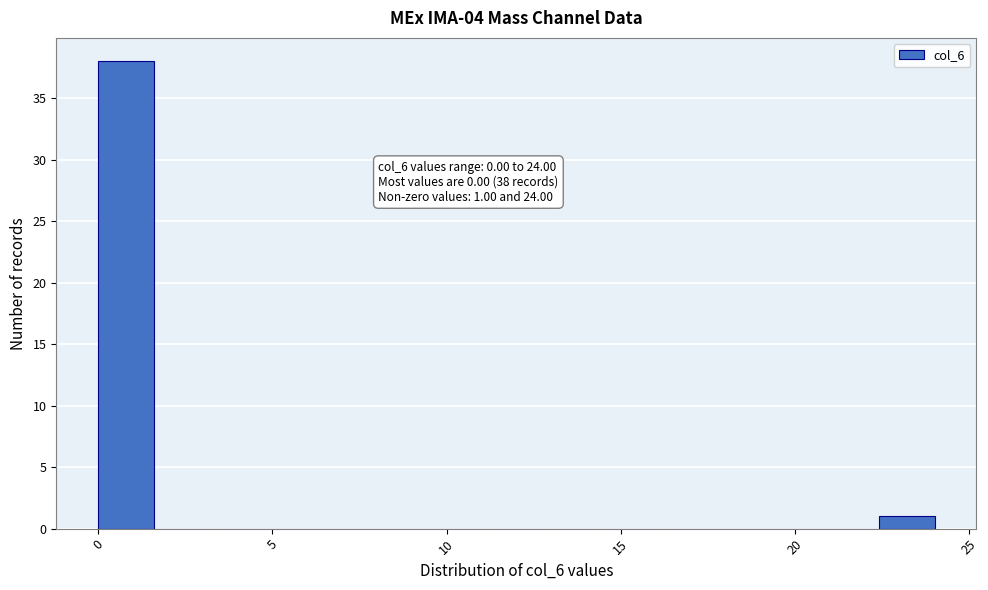

Read against the x-axis, roughly where is the centre of the tallest bar?

1.0